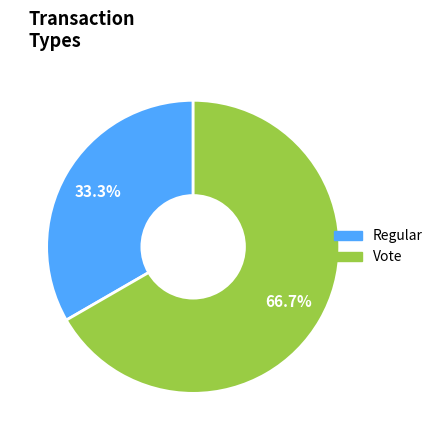

What is the majority slice?

Vote